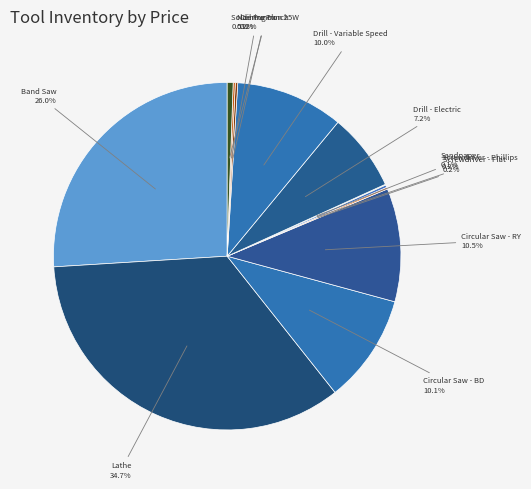

Which slice is the largest?

Lathe